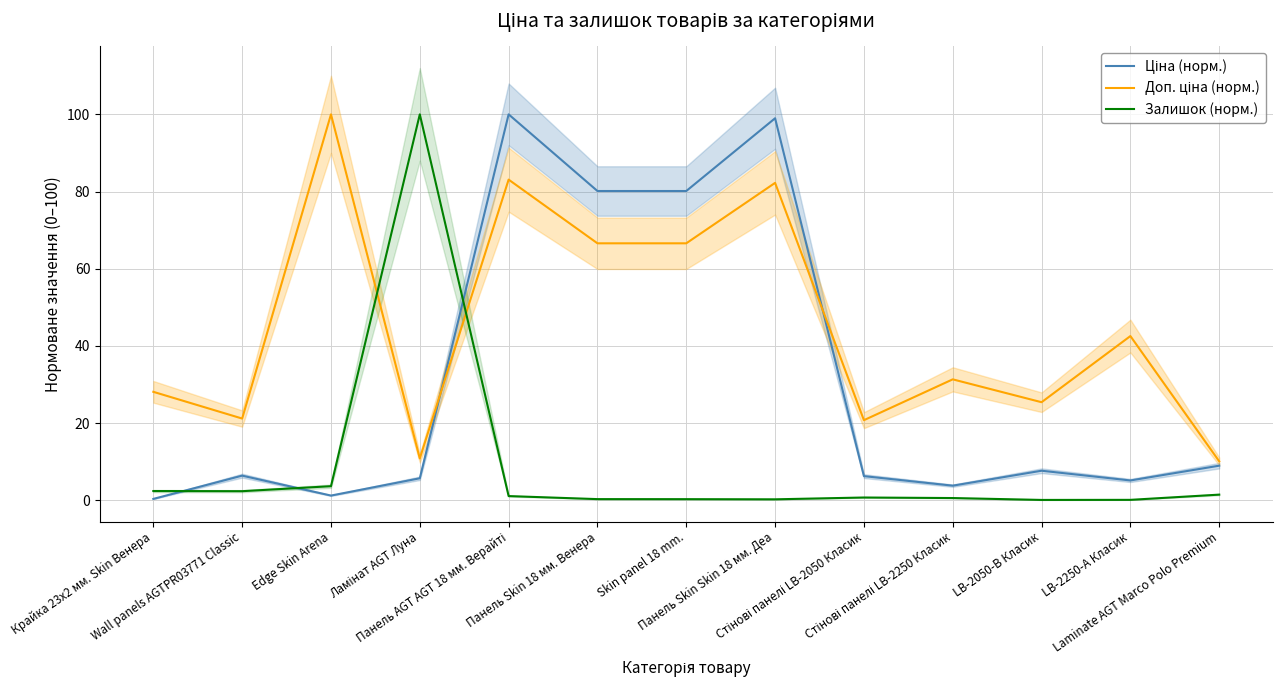

Is it true that Доп. ціна (норм.) equals 66.6 at Панель Skin 18 мм. Венера?

True